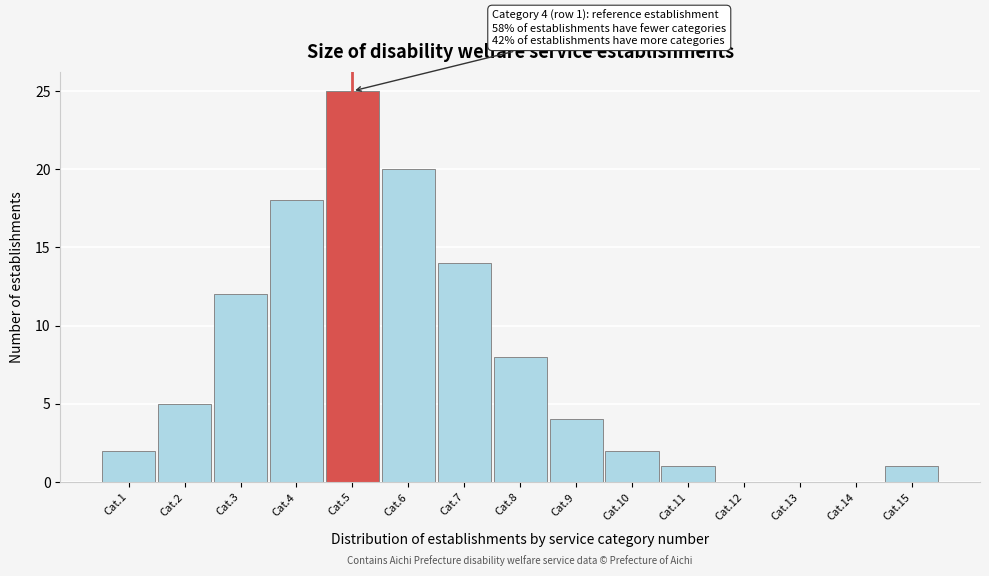

Reading right to left, what are all the values shown in this chart?

Cat.15=1	Cat.14=0	Cat.13=0	Cat.12=0	Cat.11=1	Cat.10=2	Cat.9=4	Cat.8=8	Cat.7=14	Cat.6=20	Cat.5=25	Cat.4=18	Cat.3=12	Cat.2=5	Cat.1=2